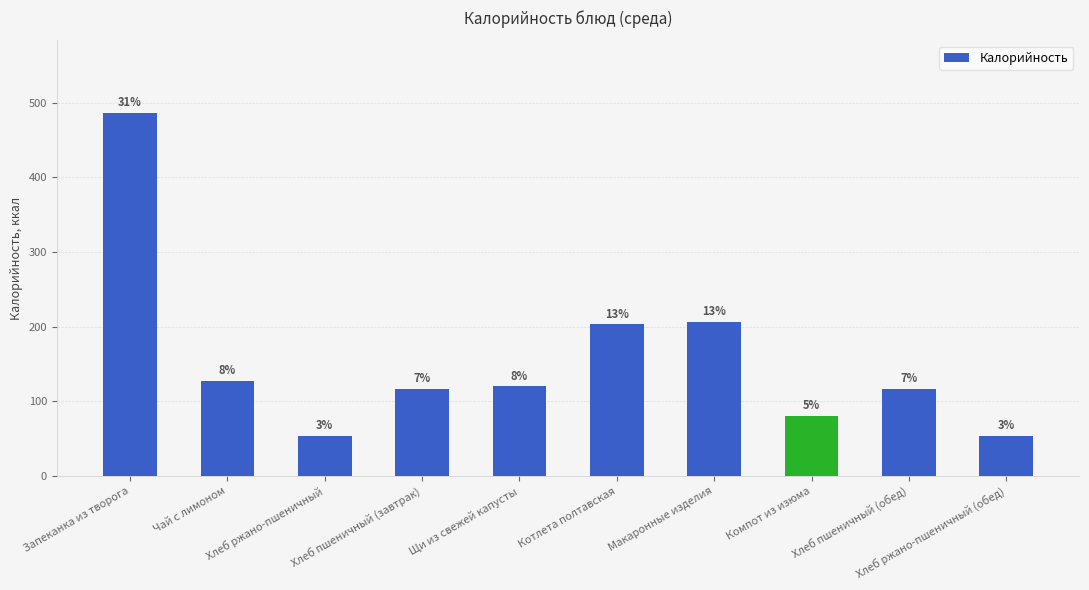

Reading left to right, list all the values displayed in this chart.

486	127	54	117	120	203	206	81	117	54